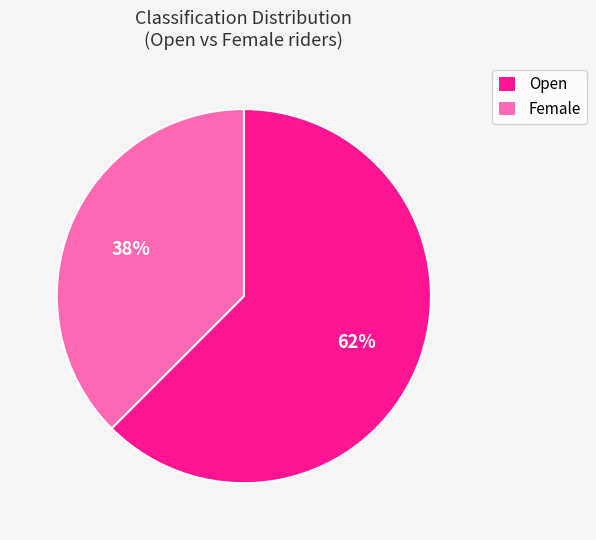

Approximately how many times larger is the value at Female compared to Open?

0.6